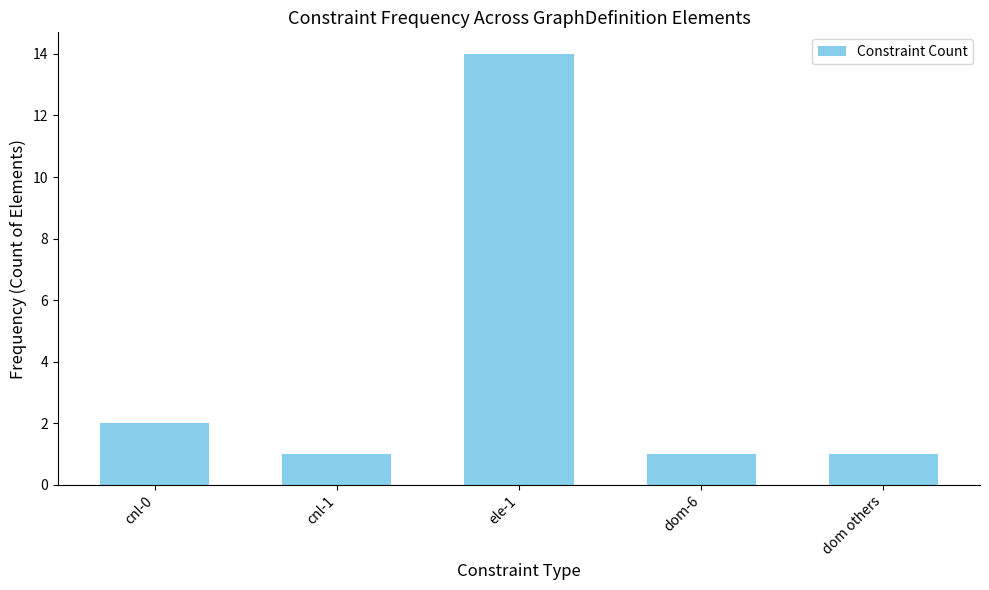

What position from the left is cnl-1?

2